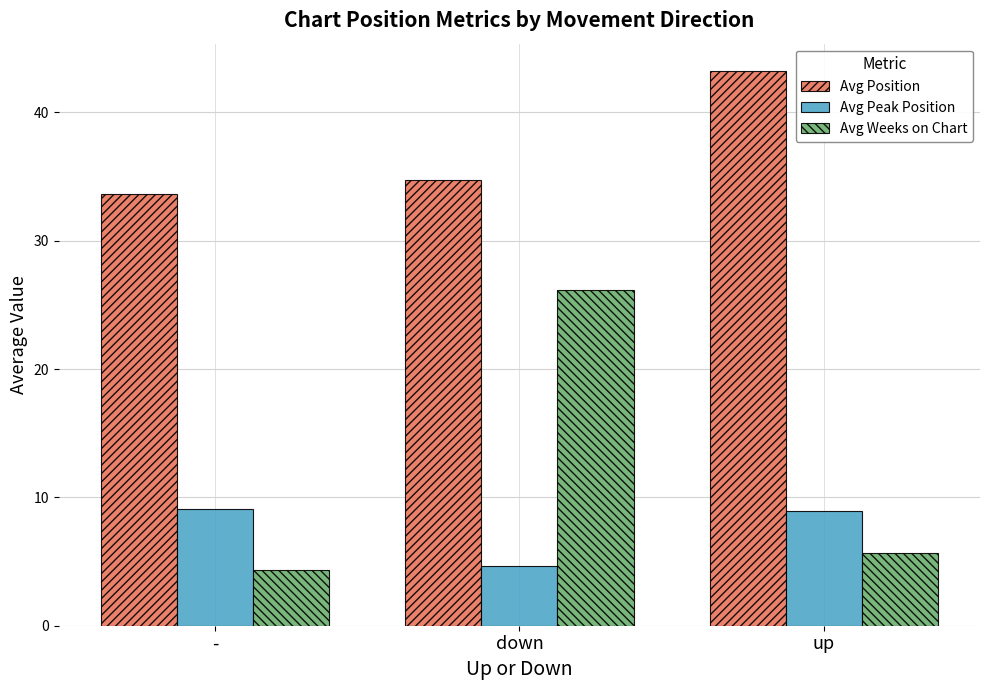

What is the total value across all series at -?

47.1